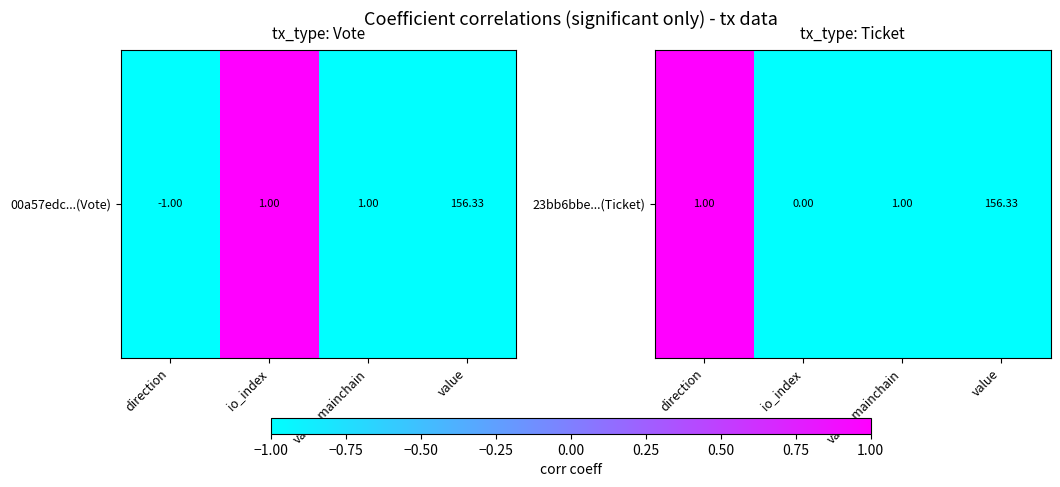

True or false: the data shows -1 at value.

True